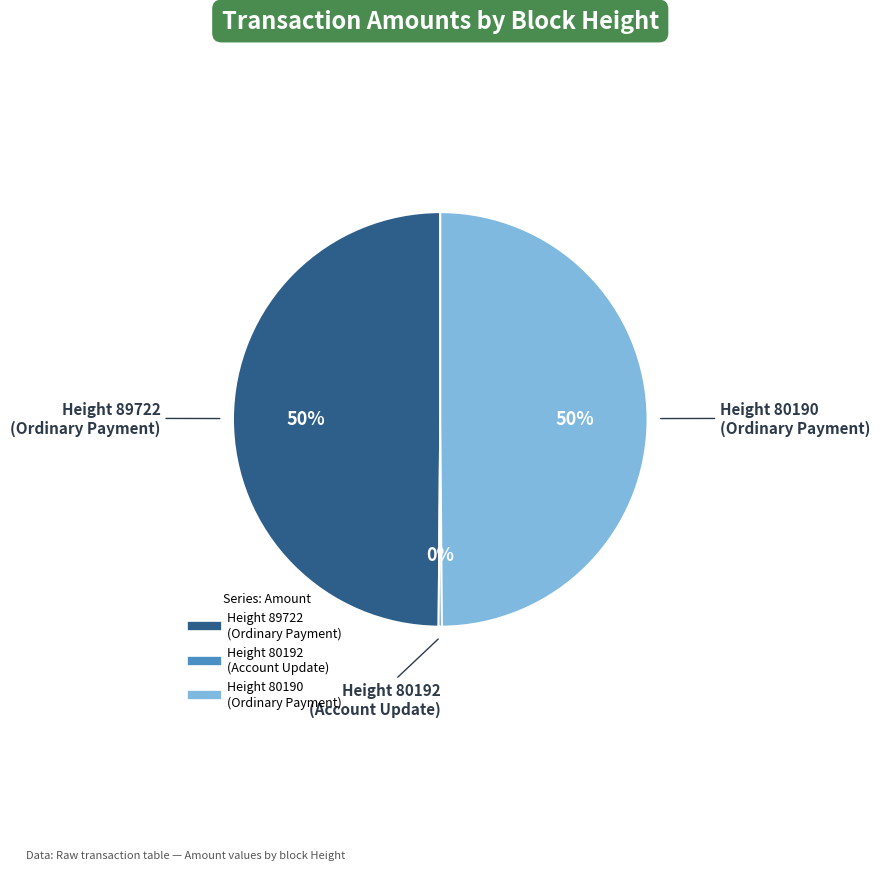

What percentage is the Height 89722 (Ordinary Payment) slice, to the nearest percent?

50%